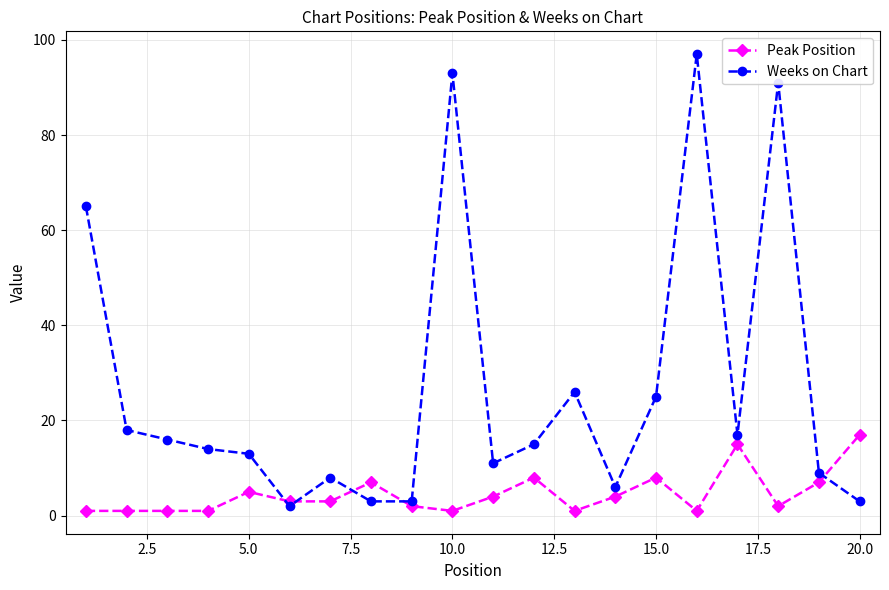

Which series has the largest total across all categories?

Weeks on Chart